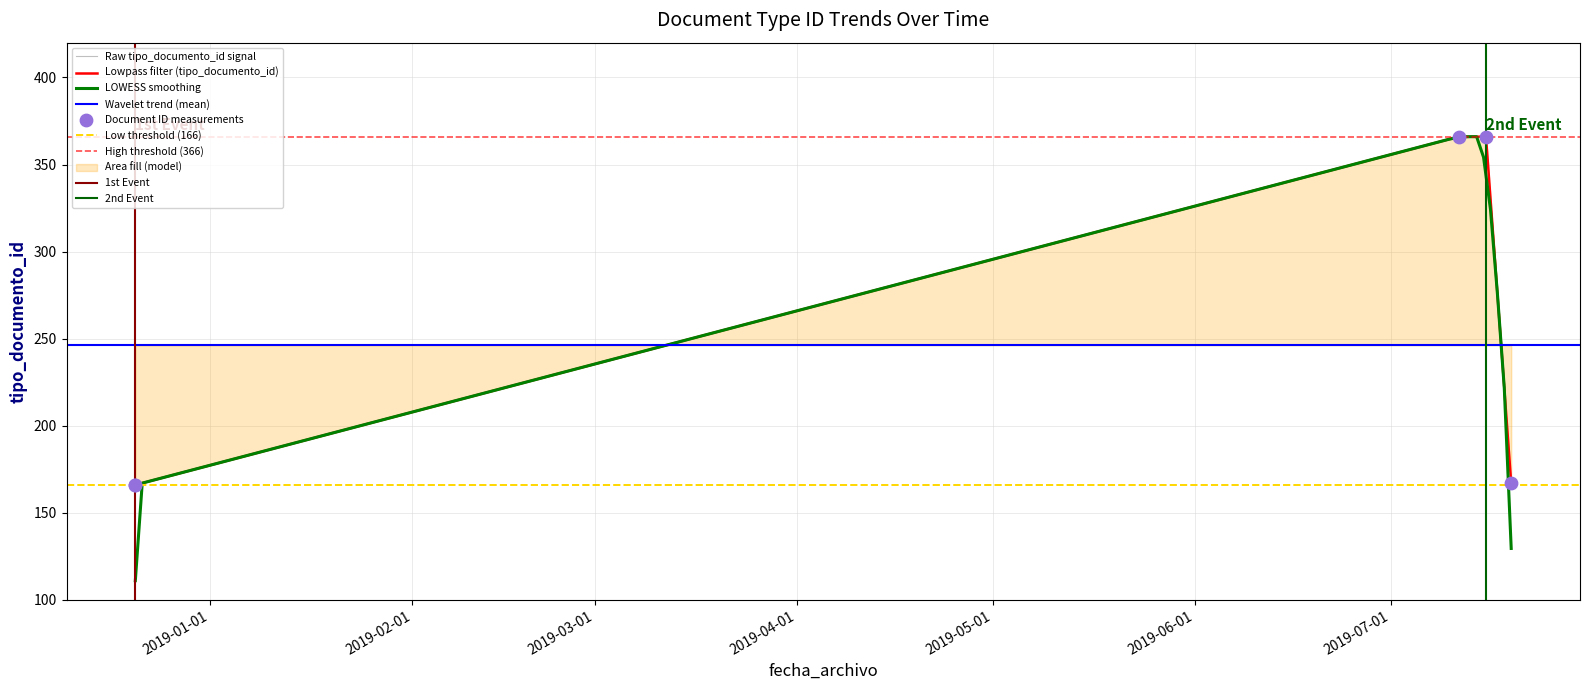

What is the change in value from 2018-12-20 12:14:06 to 2019-07-15 15:15:18?

+200